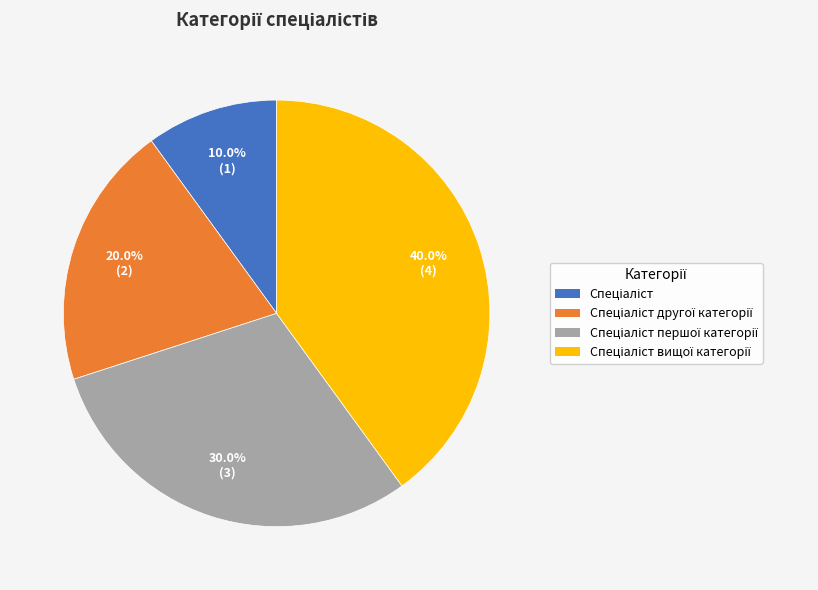

Is there any slice that represents more than half of the pie?

No